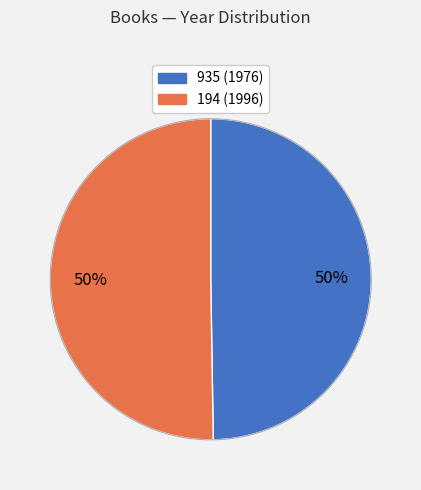

Is it true that 935 is 45% of the pie?

False